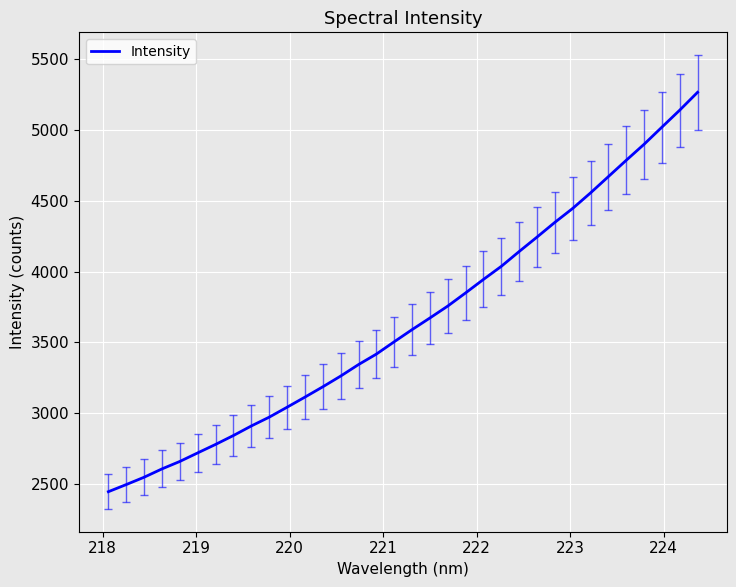

What is the greatest value displayed?

5265.6